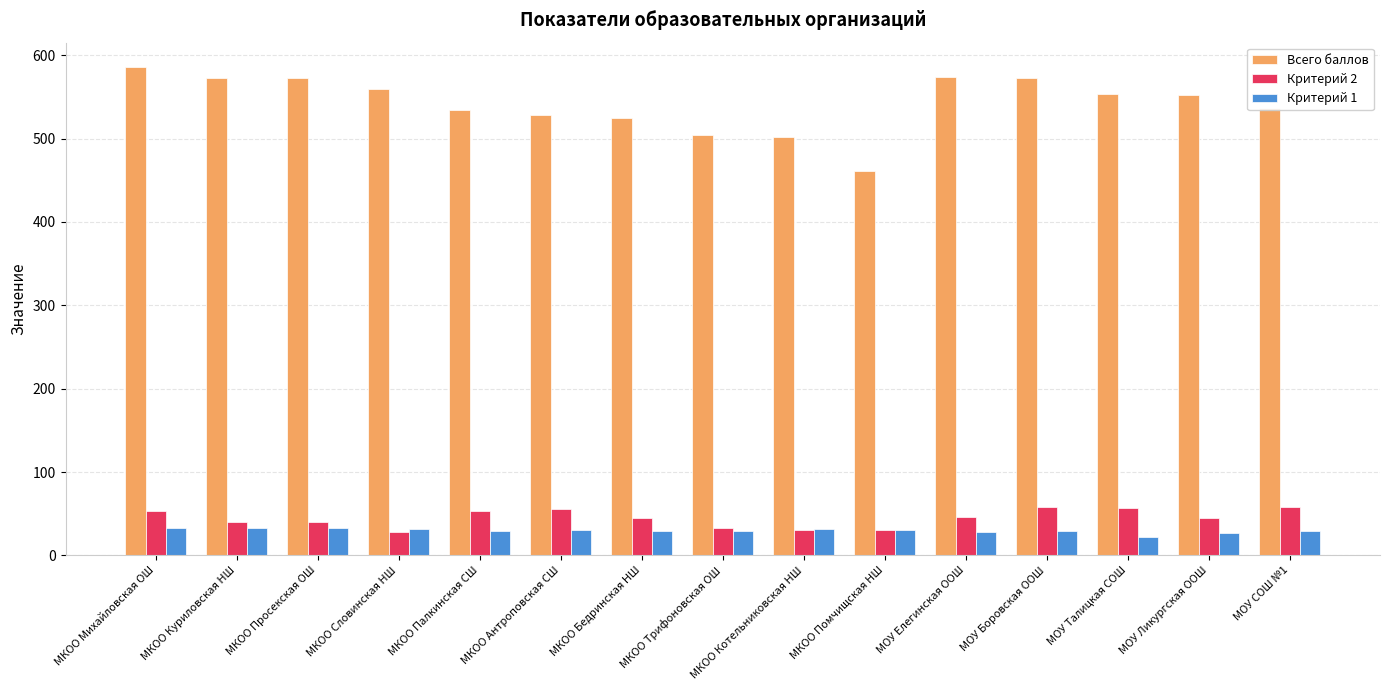

The value of Критерий 2 at МКОО Антроповская СШ is 97.0. True or false?

False